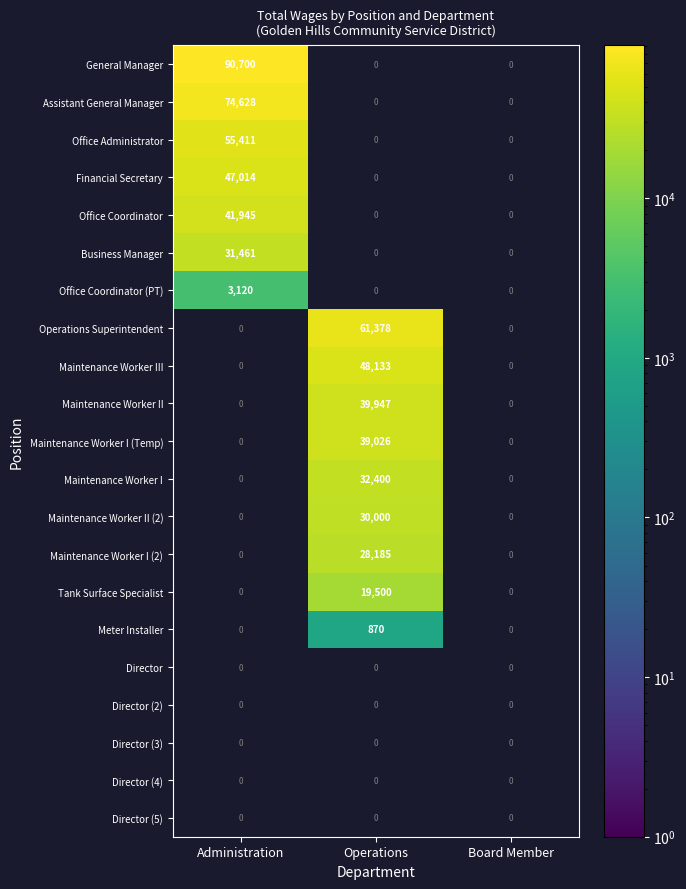

How many General Manager values are between 0 and 90700?

3